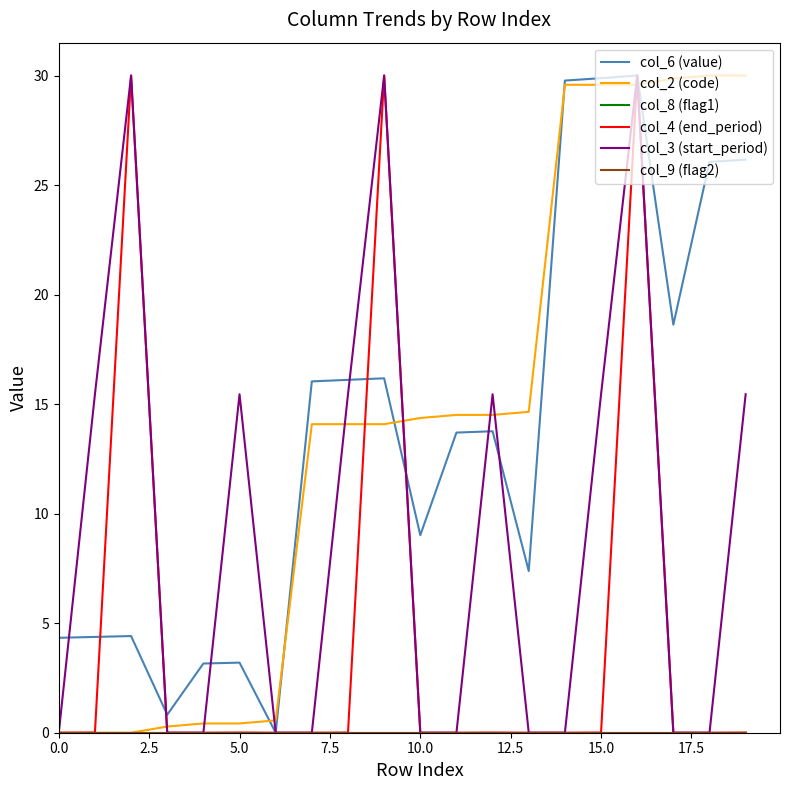

Does the chart display data point markers on the line(s)?

No